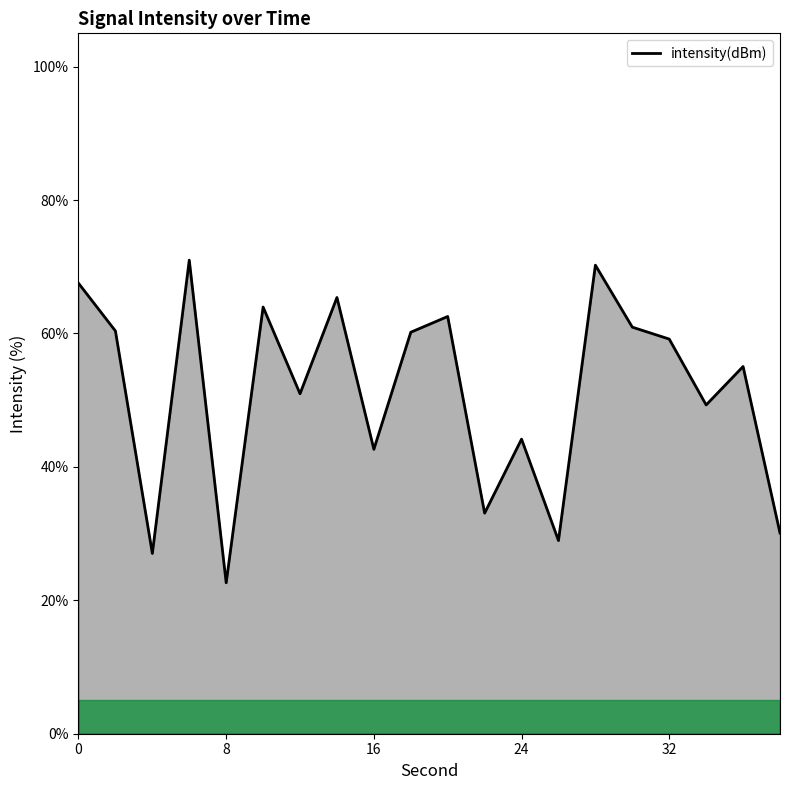

What is the minimum value shown in the chart?

22.6